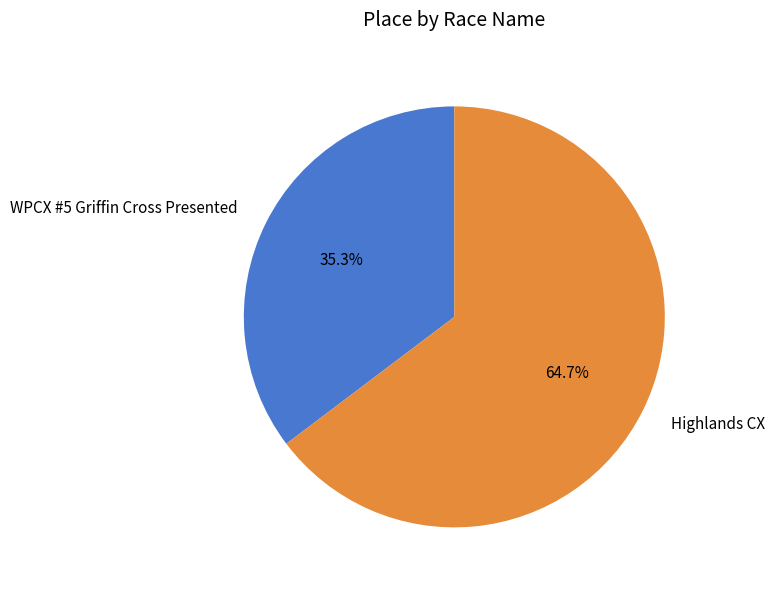

Between Highlands CX and WPCX #5 Griffin Cross Presented, which is larger?

Highlands CX